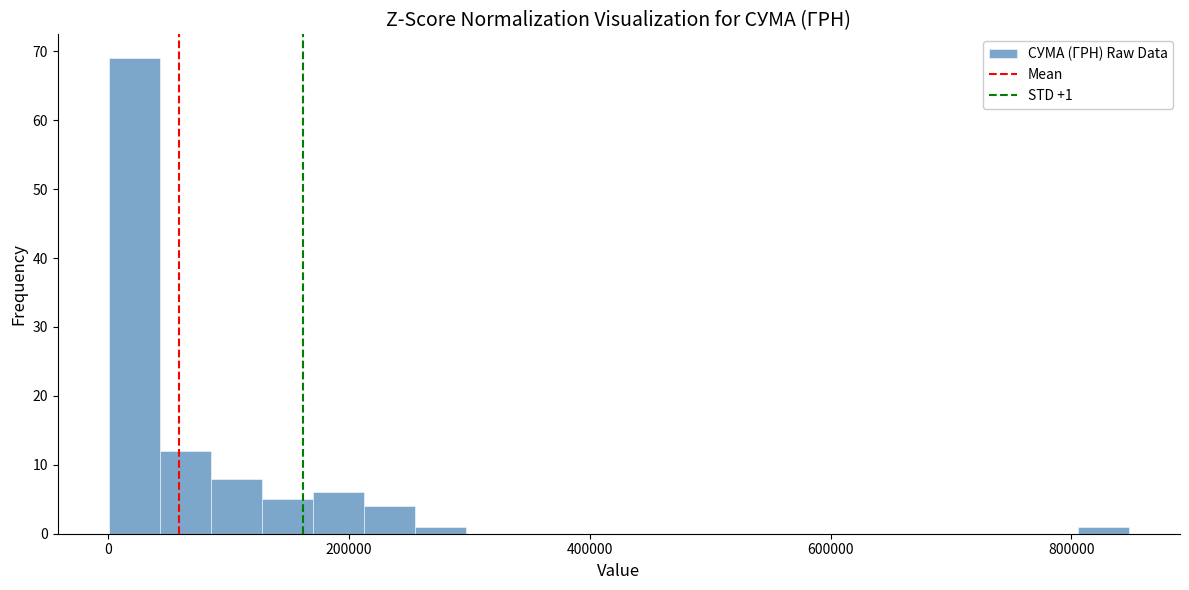

Read against the x-axis, roughly where is the centre of the tallest bar?

20000